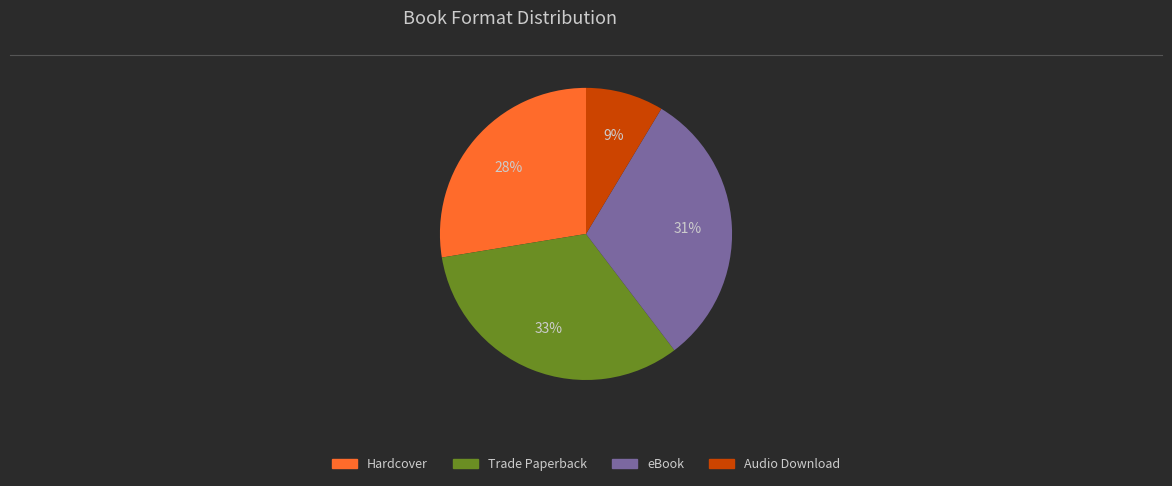

Is it true that Trade Paperback is 33% of the pie?

True